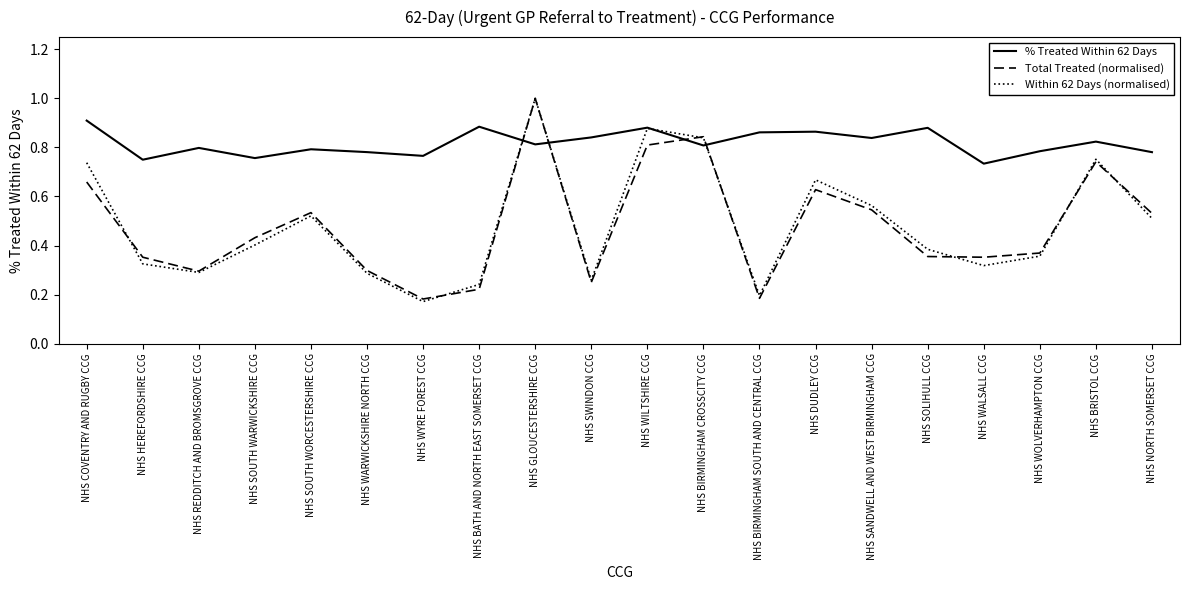

Is it true that % Treated Within 62 Days equals 0.3 at NHS BIRMINGHAM CROSSCITY CCG?

False